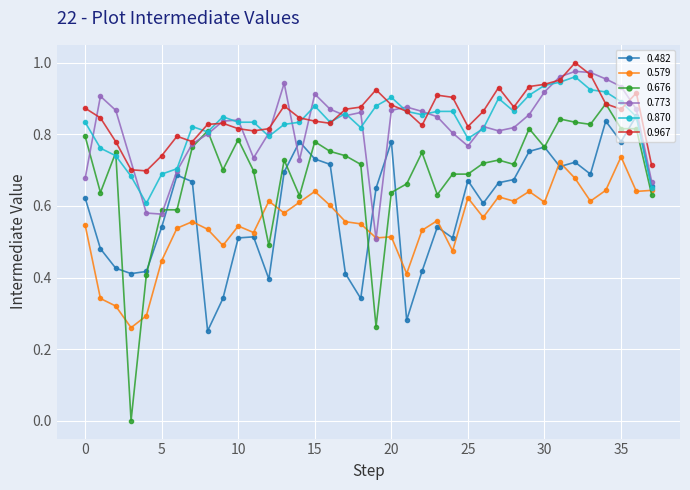

How many data points in 0.676 are above 0?

37